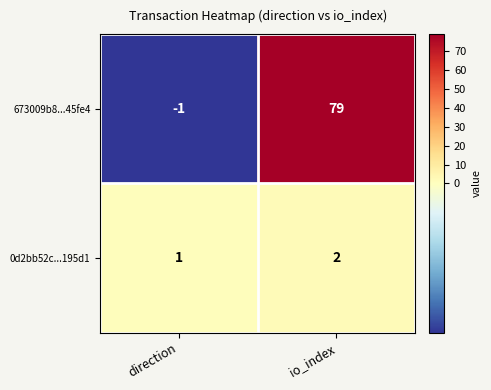

At which category does the chart reach its minimum across all series?

direction